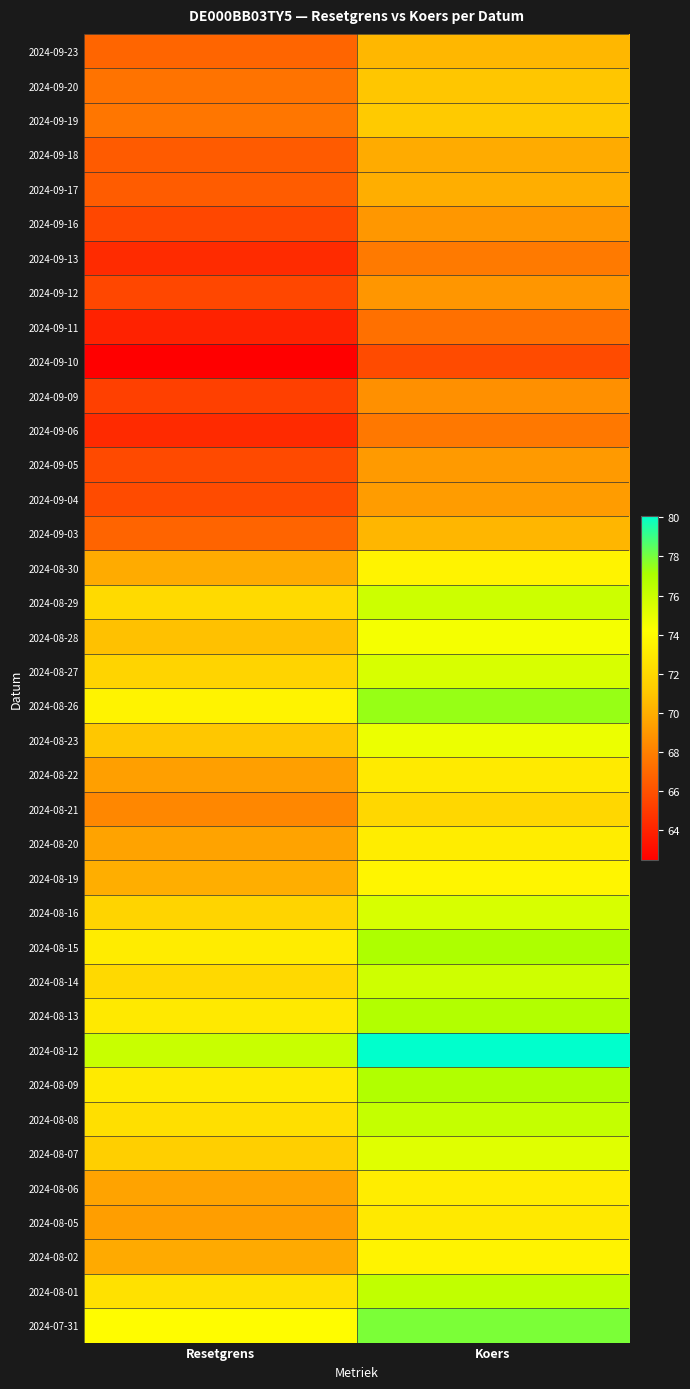

Between Resetgrens and Koers, which is larger?

Koers